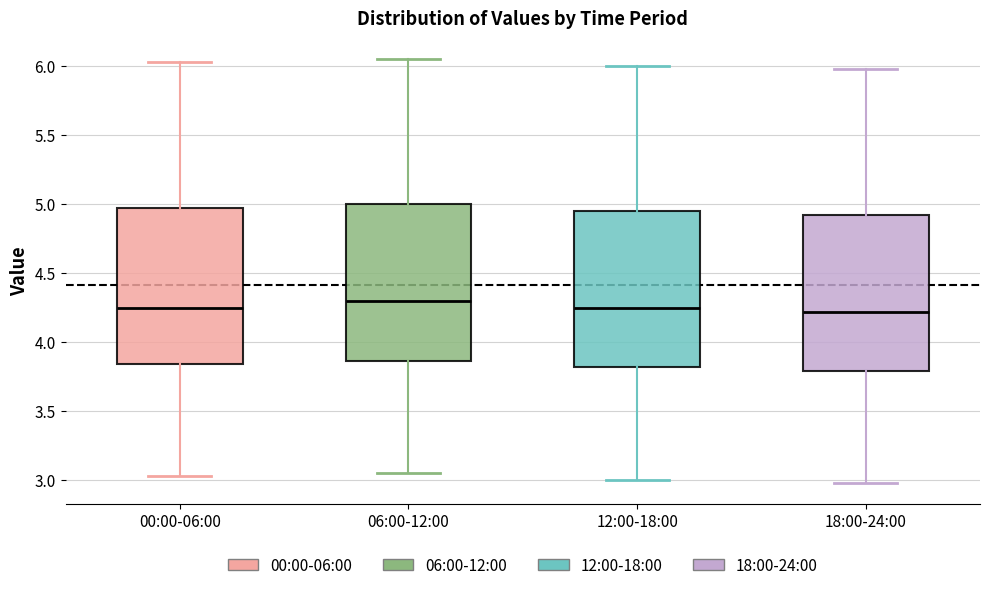

Reading left to right, read every box against the y-axis: the position of its median line, the range the box covers, and the ends of its whiskers. The values are not printed on the chart, so give them approximately, as read against the axis.

00:00-06:00: median 4.25, box 3.85 to 4.95, whiskers 3.05 to 6.05
06:00-12:00: median 4.30, box 3.85 to 5.00, whiskers 3.05 to 6.05
12:00-18:00: median 4.25, box 3.80 to 4.95, whiskers 3.00 to 6.00
18:00-24:00: median 4.20, box 3.80 to 4.90, whiskers 3.00 to 6.00